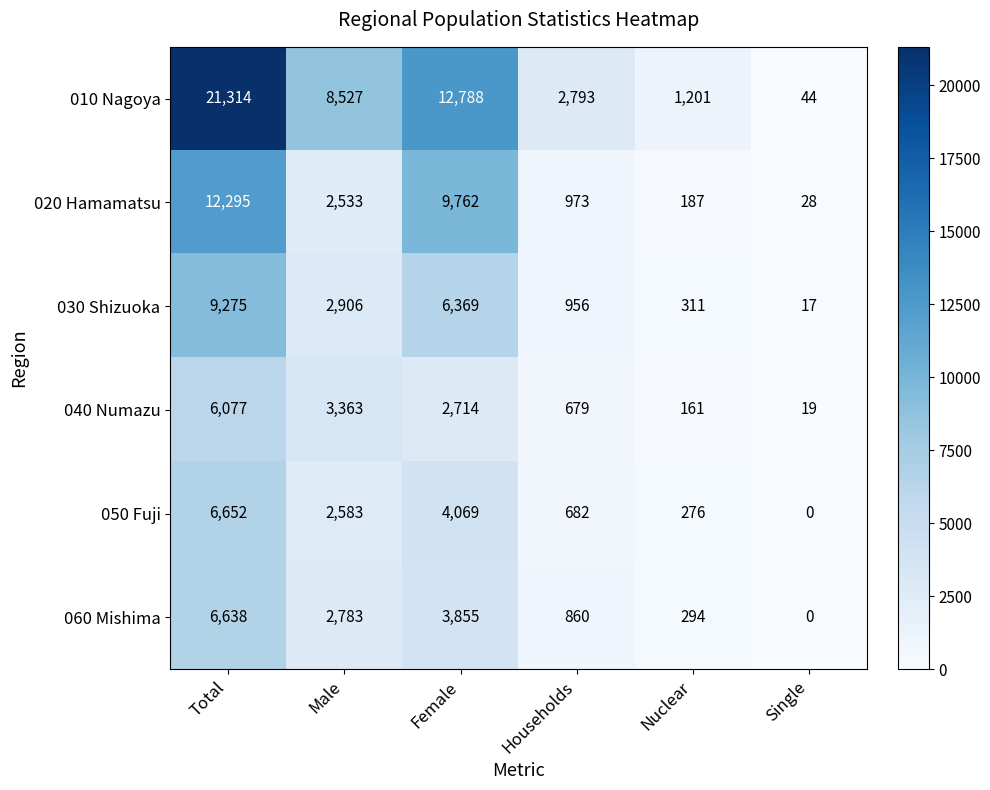

What is the difference between the maximum and minimum values in the 050 Fuji series?

6652